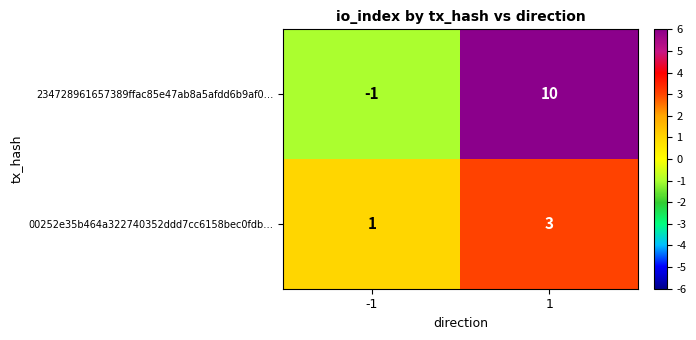

At how many categories does at least one series exceed 6?

1